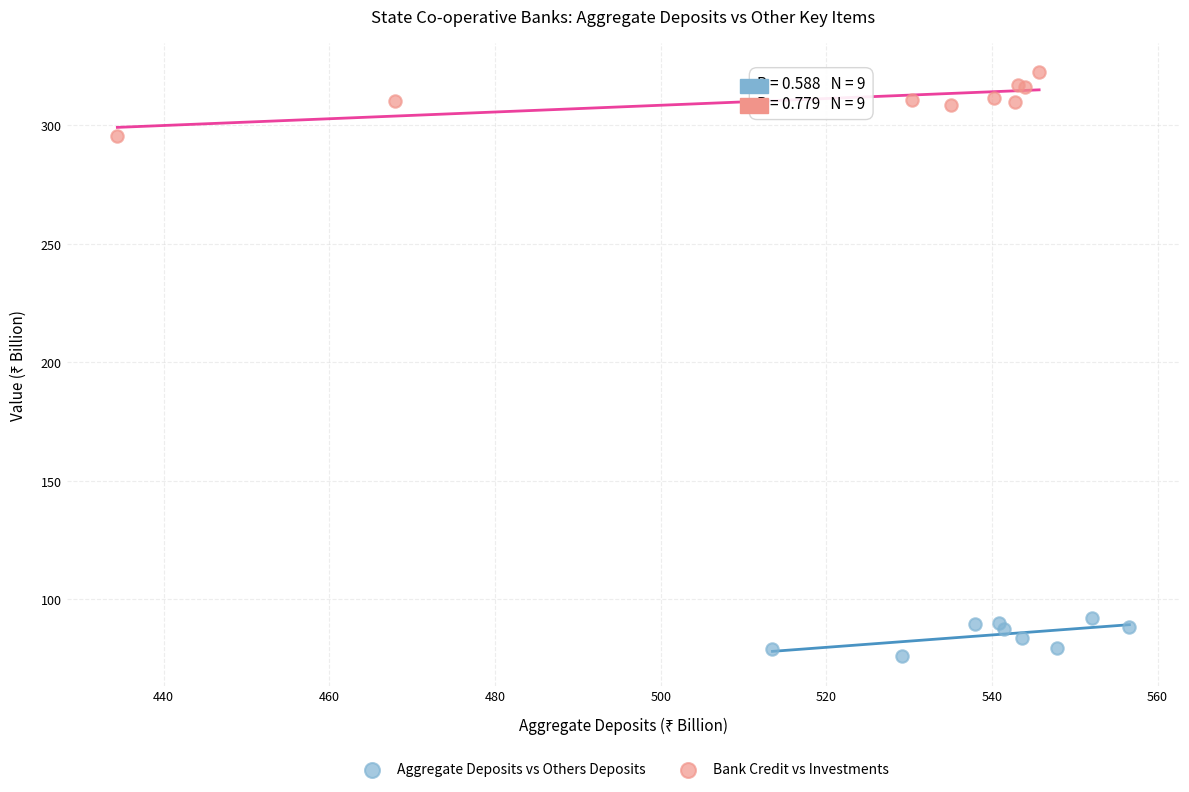

What are all the series names shown in the legend?

Aggregate Deposits vs Others Deposits, Bank Credit vs Investments